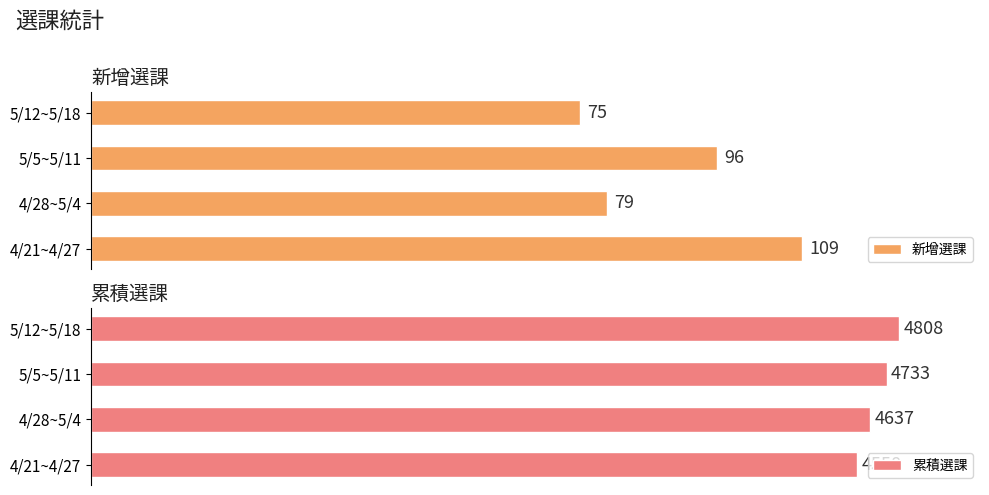

Rank the categories by 新增選課 value from highest to lowest.

4/21~4/27, 5/5~5/11, 4/28~5/4, 5/12~5/18